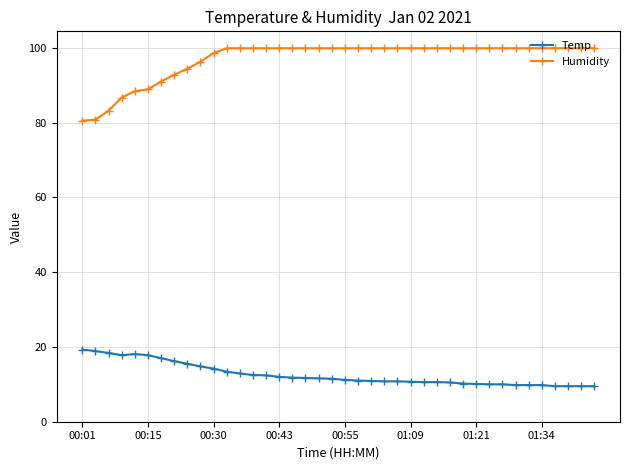

True or false: Temp and Humidity cross at least once.

False